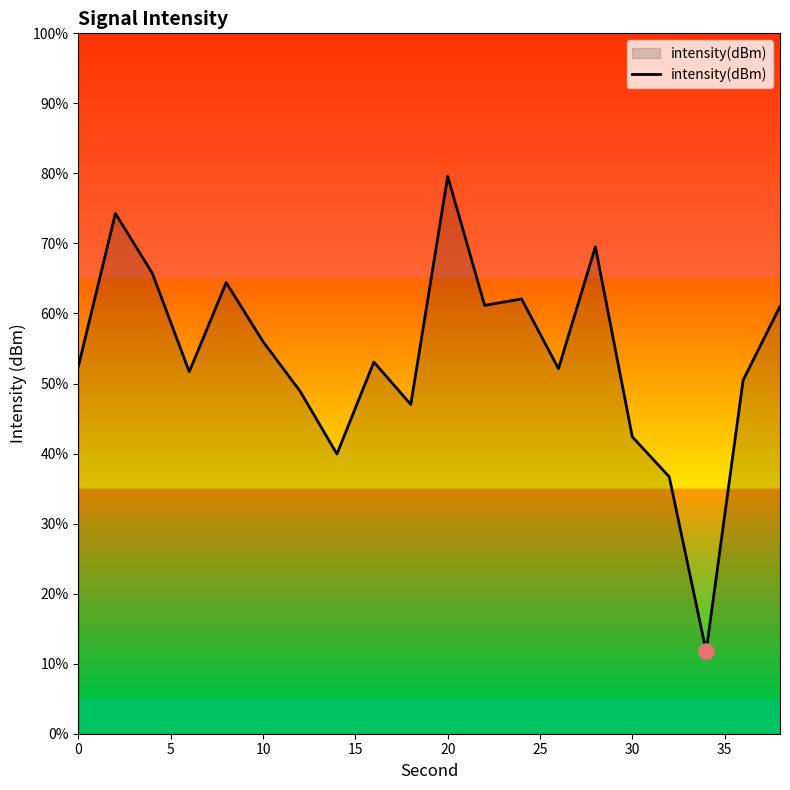

What is the smallest value displayed?

11.8